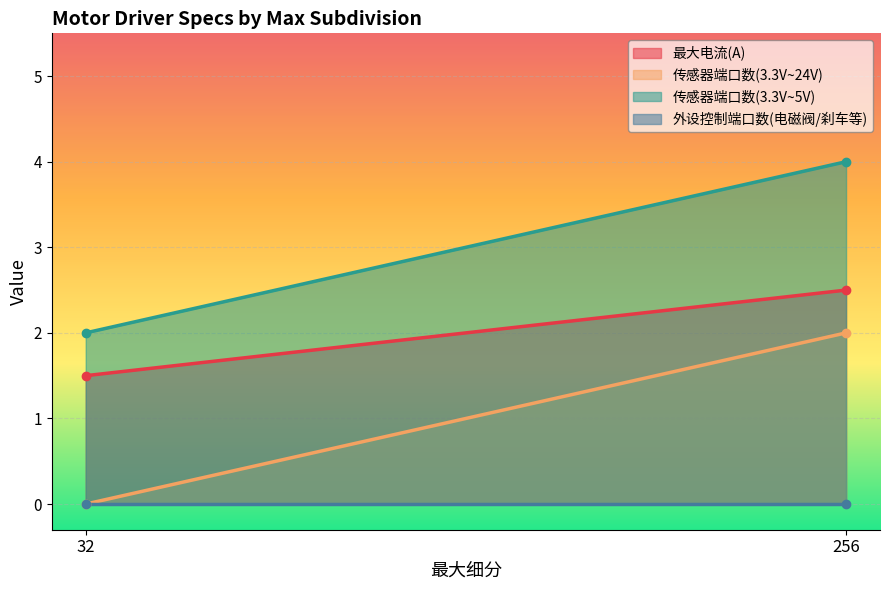

Which series has the widest spread of values?

传感器端口数(3.3V~24V)